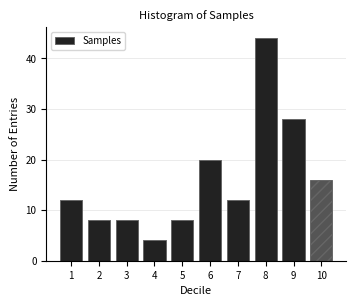

Reading left to right, transcribe all the data shown in this chart.

1=12	2=8	3=8	4=4	5=8	6=20	7=12	8=44	9=28	10=16